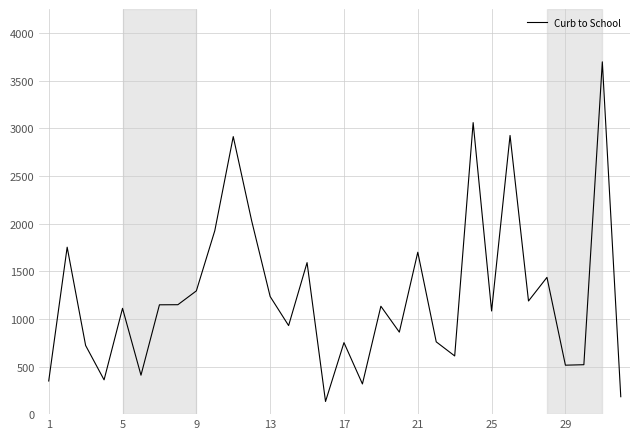

What is the maximum value shown in the chart?

3699